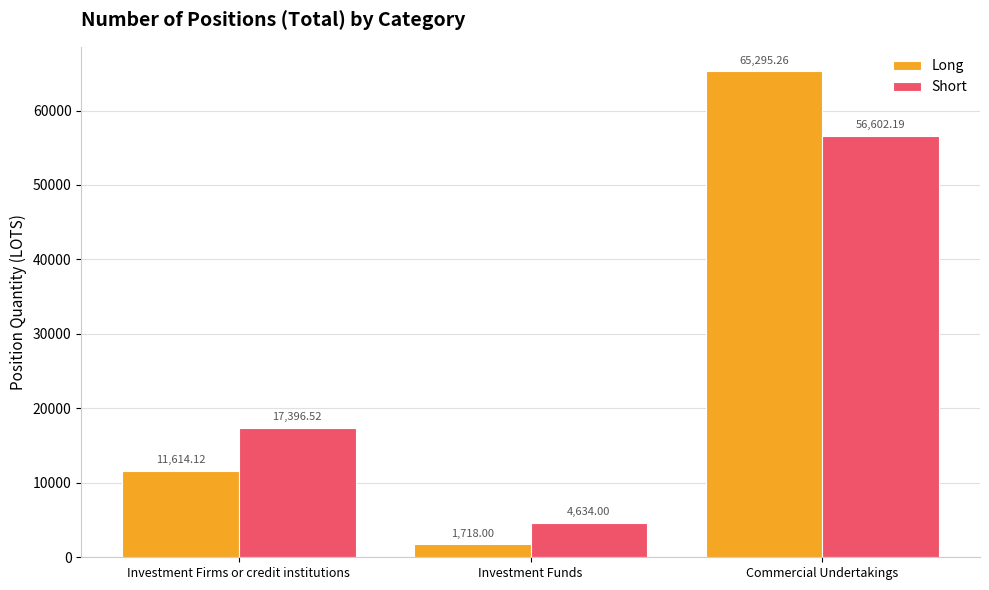

Reading left to right, extract all data points from this chart.

Long: 11614.1	1718.0	65295.3
Short: 17396.5	4634.0	56602.2